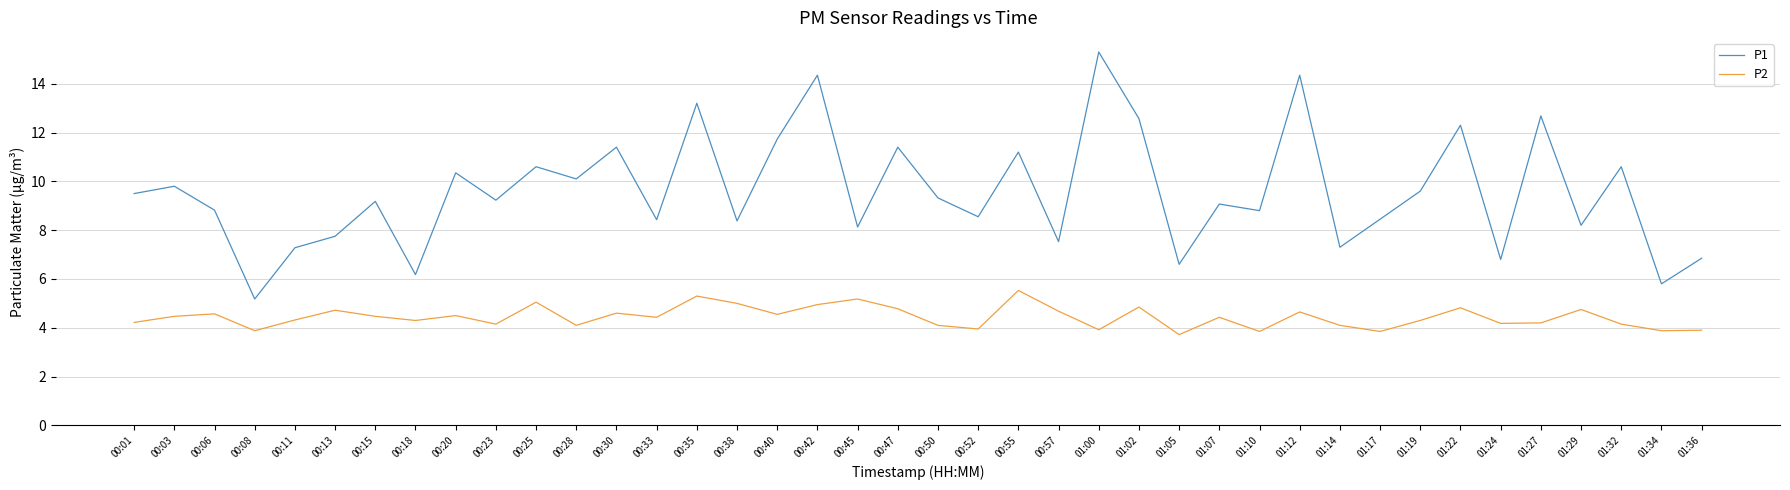

What is the difference between the highest and lowest values at 01:17?

4.6